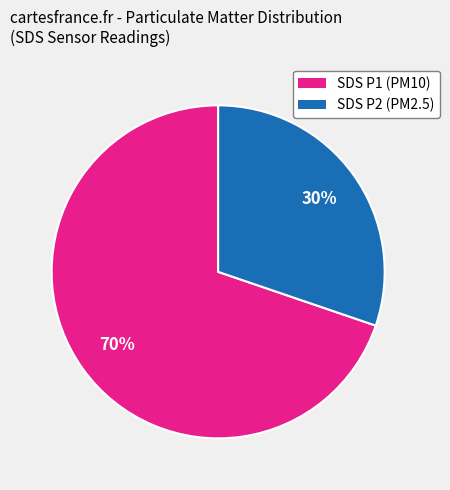

To the nearest percent, what is the average slice percentage?

50%